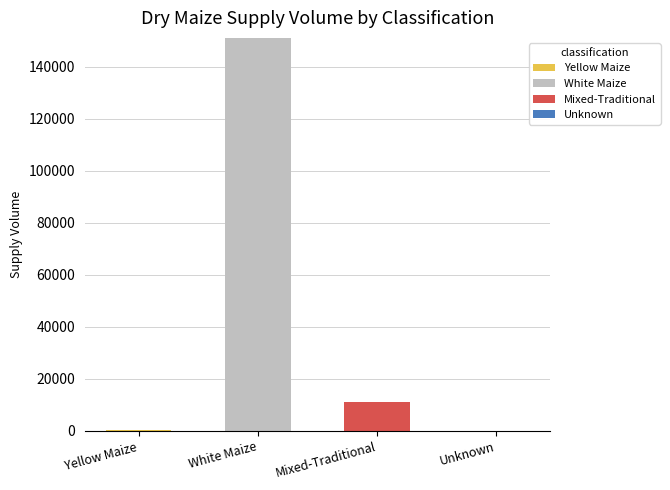

At which category is the sum across all series the highest?

White Maize